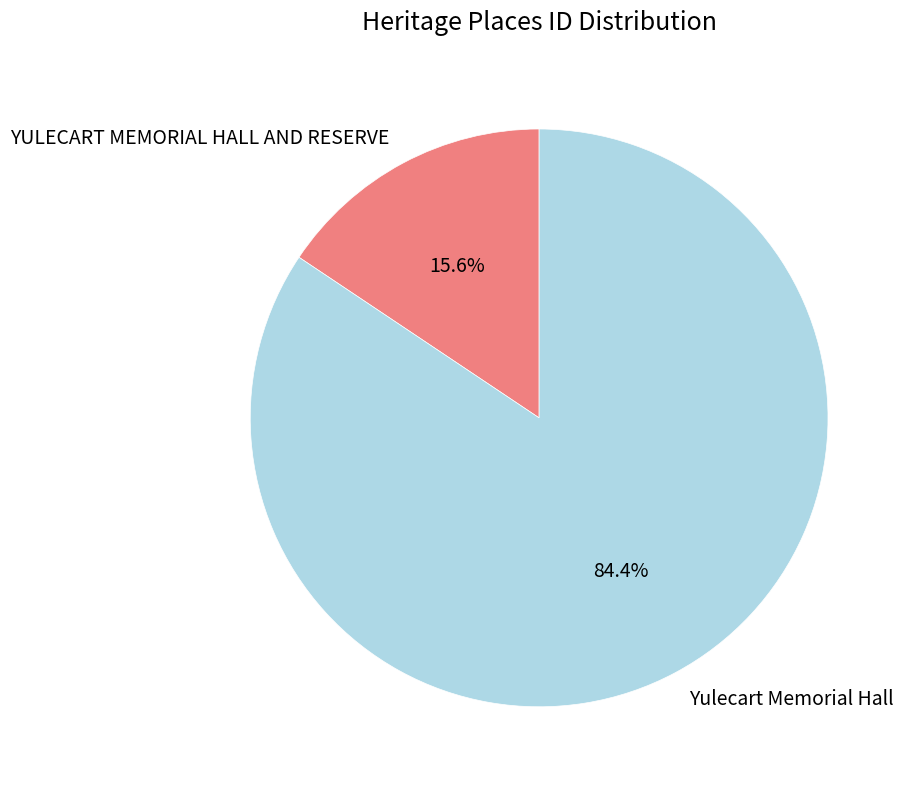

True or false: Yulecart Memorial Hall accounts for 73% of the total.

False